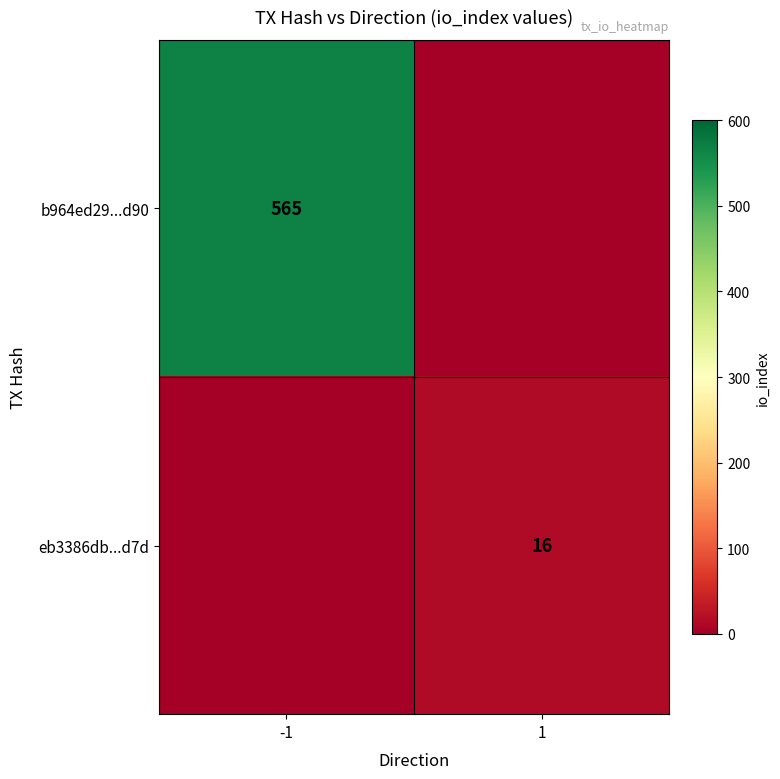

The b964ed29...d90 series shows 997 at -1. True or false?

False